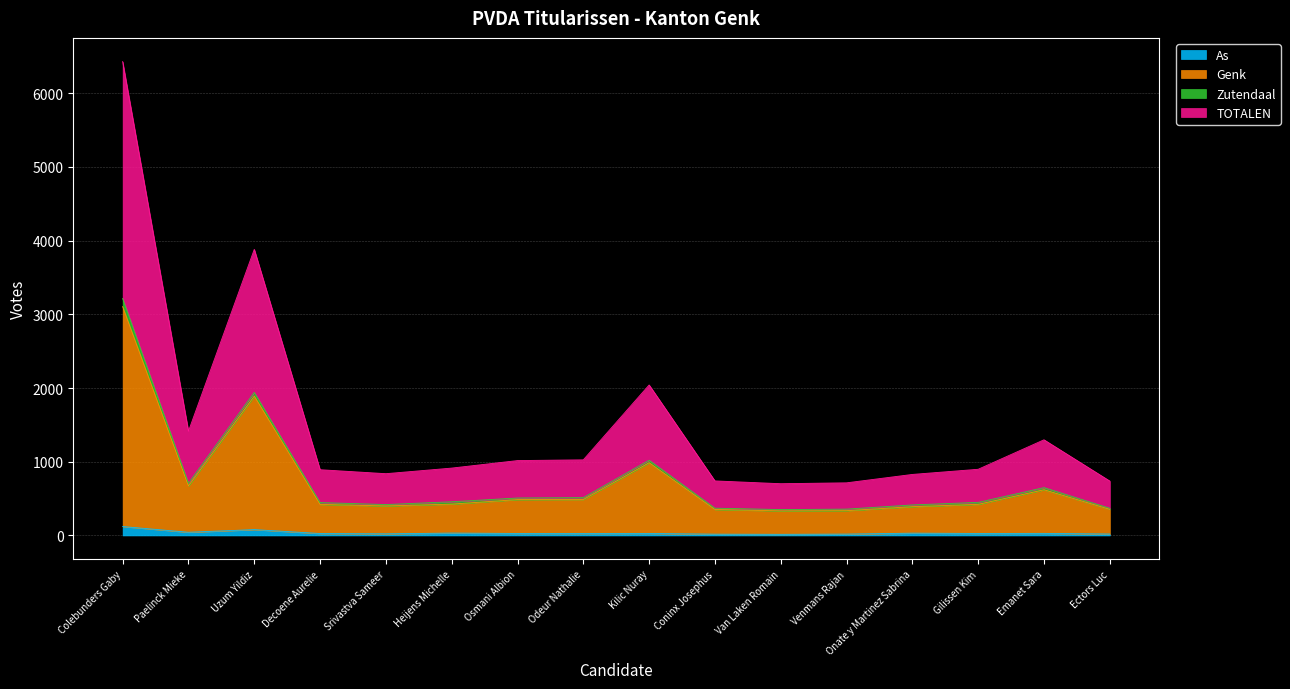

At which category is the sum across all series the highest?

Colebunders Gaby